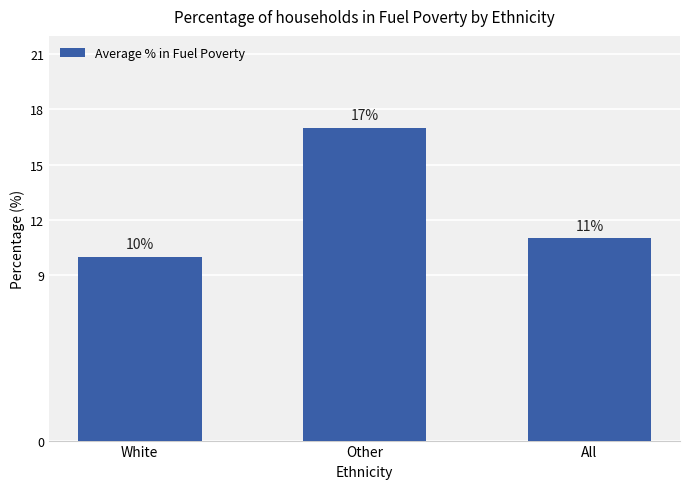

Count the values in the range 10 to 17.

3